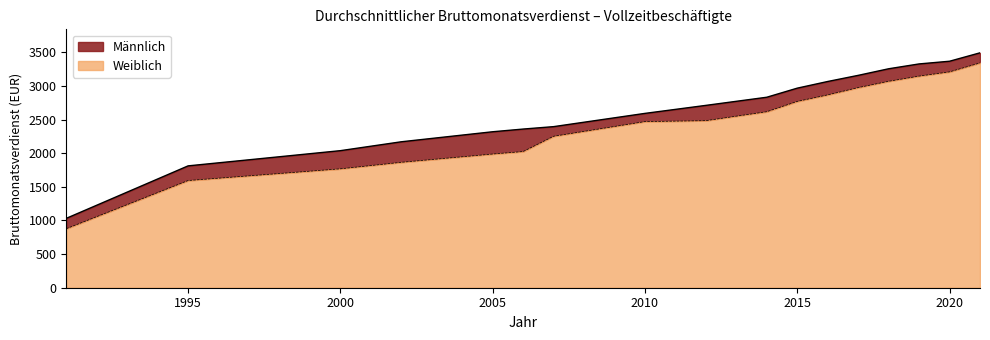

What is the value of the Weiblich point at the 7th from the left?

2251